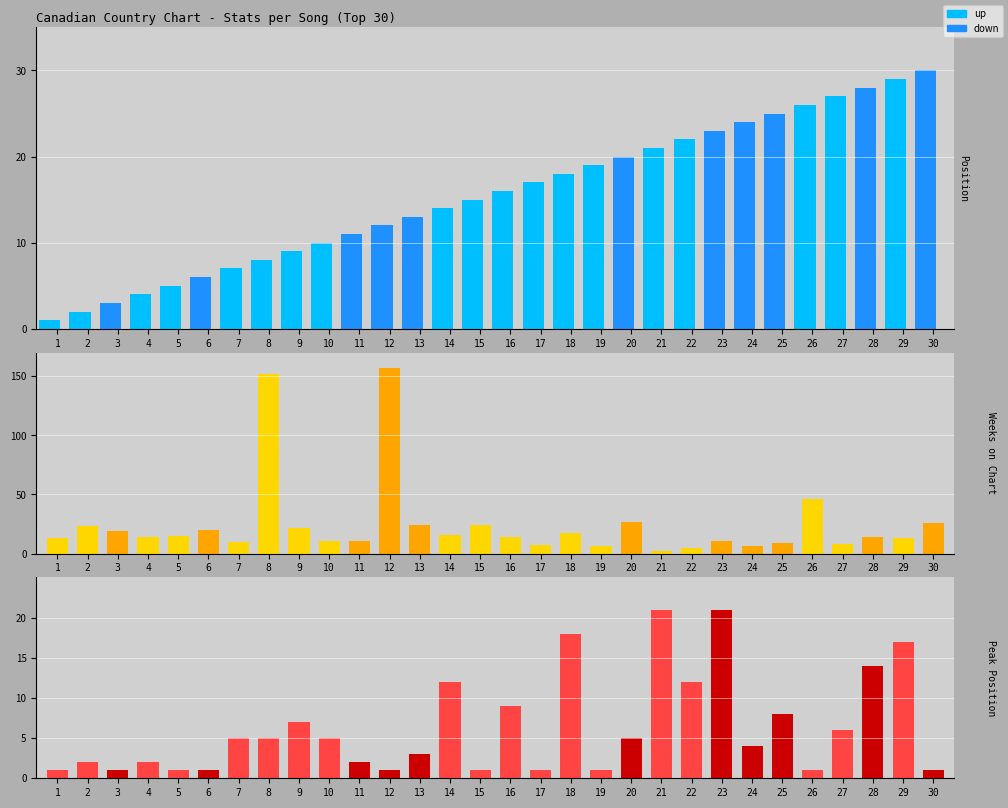

Is the value of Weeks on Chart at 9 greater than the value of Position at 13?

Yes